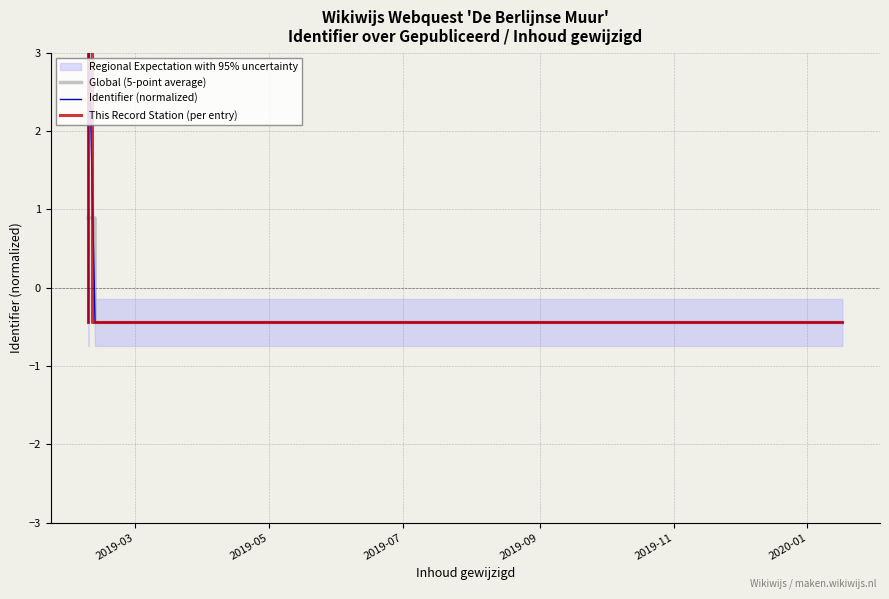

What are all the series names shown in the legend?

Global (5-point average), Identifier (normalized), This Record Station (per entry)